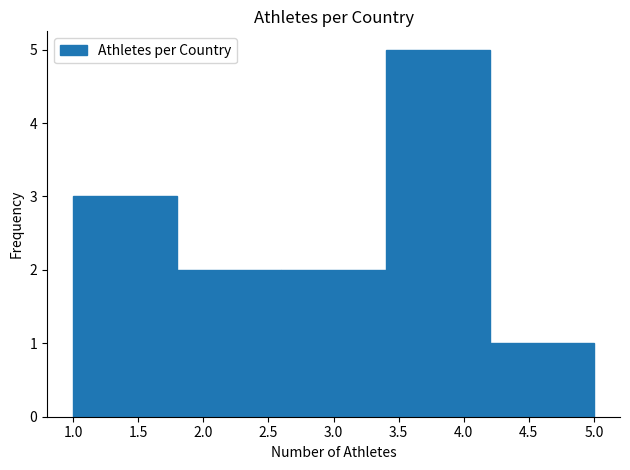

Reading left to right, list every bar in this chart as the range it spans on the x-axis followed by its height. The values are not printed on the chart, so give them approximately, as read against the axis.

1.0 to 1.8: 3
1.8 to 2.6: 2
2.6 to 3.4: 2
3.4 to 4.2: 5
4.2 to 5.0: 1